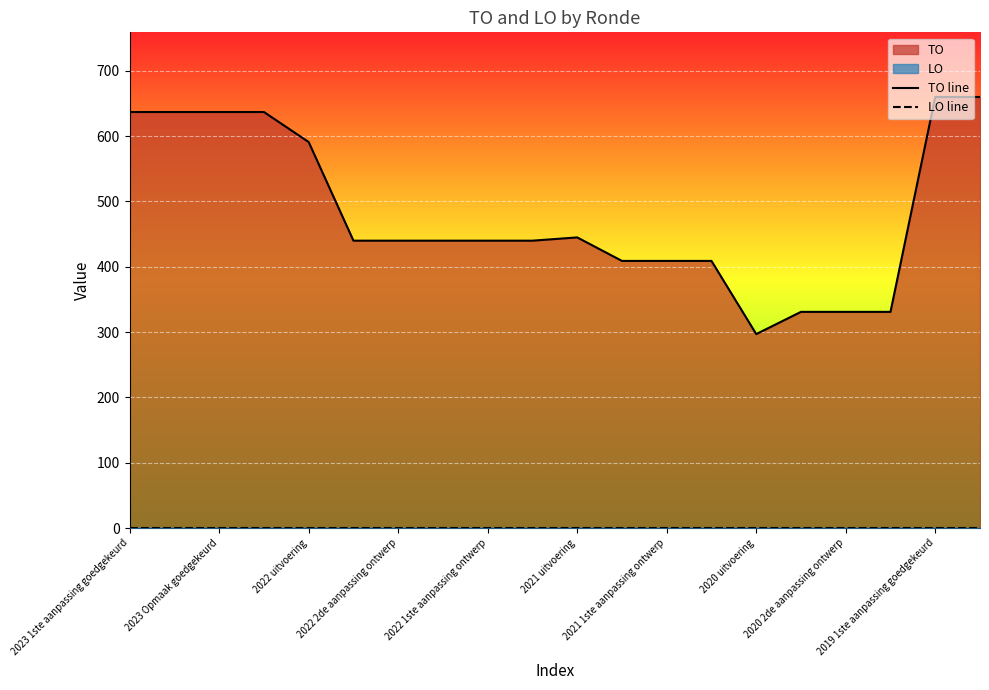

What position from the left is 2023 1ste aanpassing goedgekeurd?

1